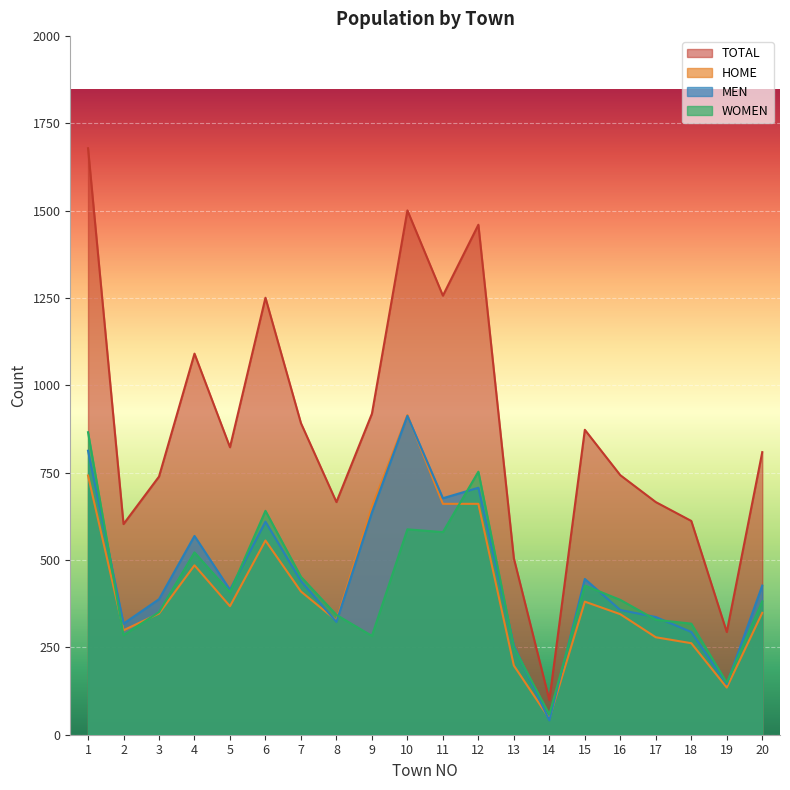

Reading right to left, extract all data points from this chart.

MEN: 20=427	19=145	18=294	17=337	16=357	15=446	14=41	13=255	12=707	11=677	10=913	9=636	8=323	7=440	6=610	5=415	4=569	3=388	2=318	1=813
WOMEN: 20=382	19=149	18=318	17=329	16=386	15=427	14=58	13=250	12=753	11=580	10=588	9=283	8=343	7=452	6=641	5=408	4=522	3=351	2=285	1=866
HOME: 20=349	19=135	18=262	17=279	16=345	15=381	14=46	13=198	12=661	11=661	10=915	9=653	8=327	7=410	6=556	5=368	4=485	3=347	2=299	1=742
TOTAL: 20=809	19=294	18=612	17=666	16=743	15=873	14=99	13=505	12=1460	11=1257	10=1501	9=919	8=666	7=892	6=1251	5=823	4=1091	3=739	2=603	1=1679